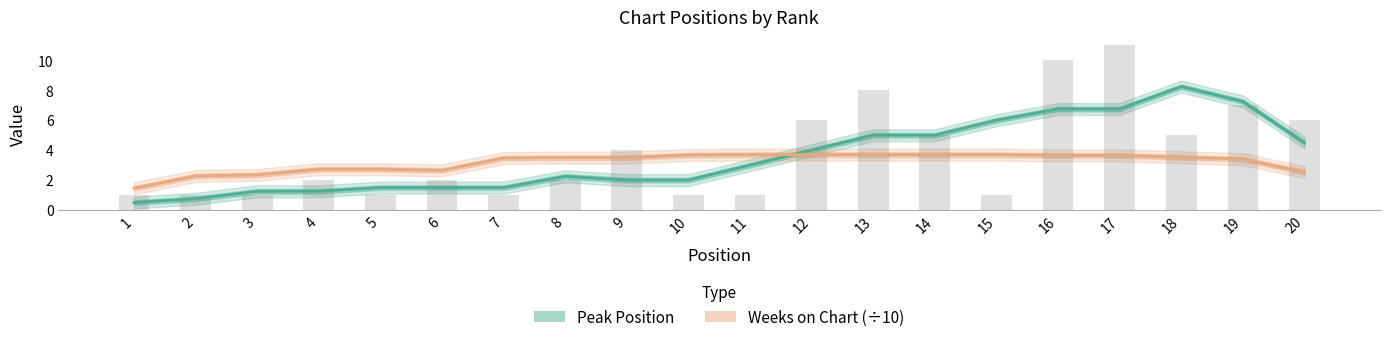

How many Weeks on Chart (÷10) values are between 2 and 3?

6